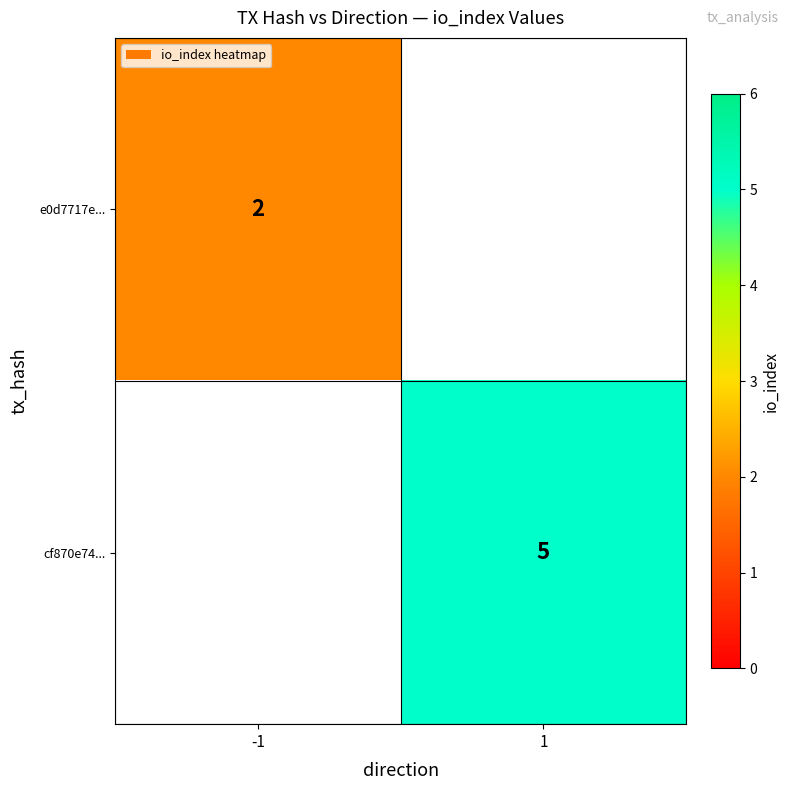

True or false: cf870e74... has a value of 3 at 1.

False